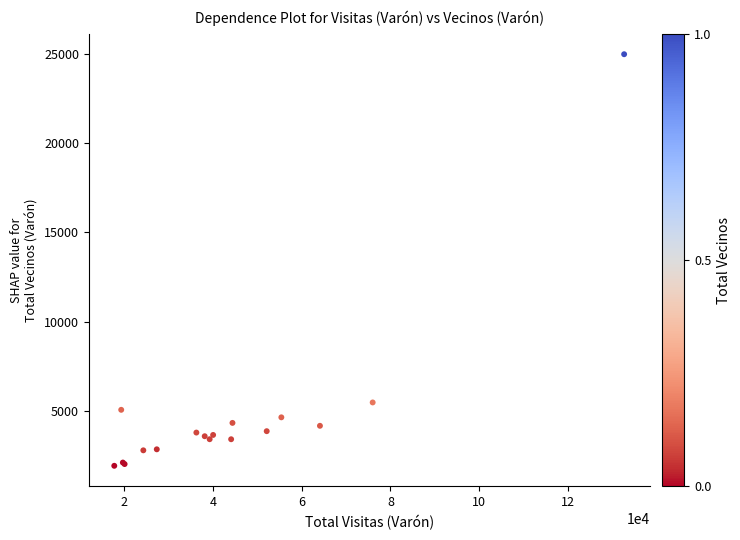

What Y value in the scatter plot is closest to 13452?

5471